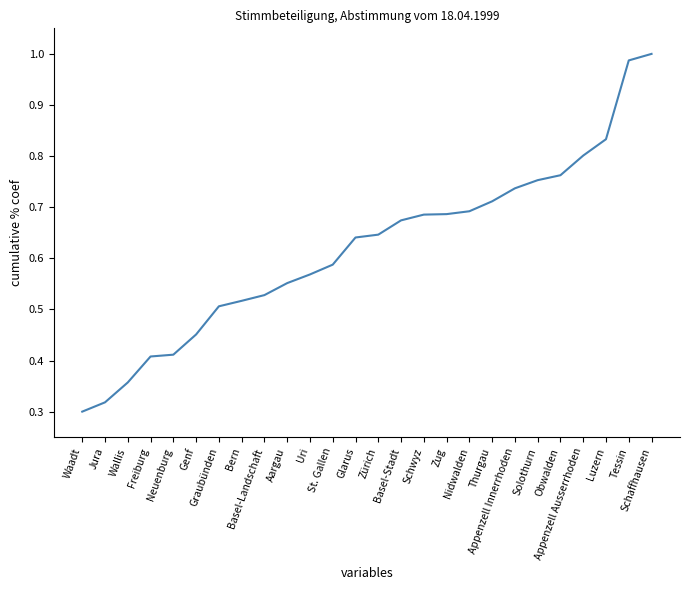

Is it true that the value at Luzern is 0.8?

True